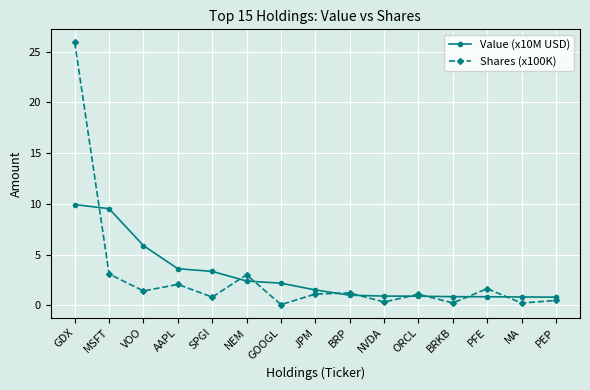

Rank the series at GOOGL from lowest to highest value.

Shares (x100K), Value (x10M USD)